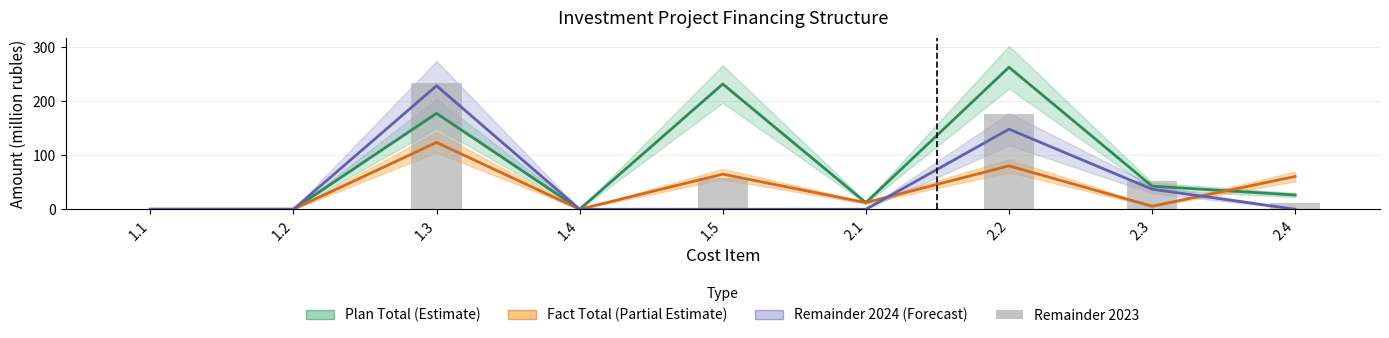

True or false: the data shows 0.0 at 1.4.

True